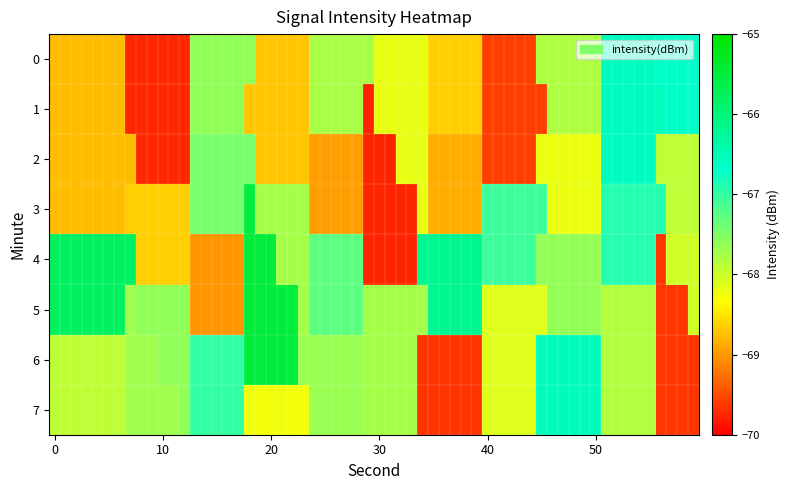

Which series has the largest range (max minus min)?

6